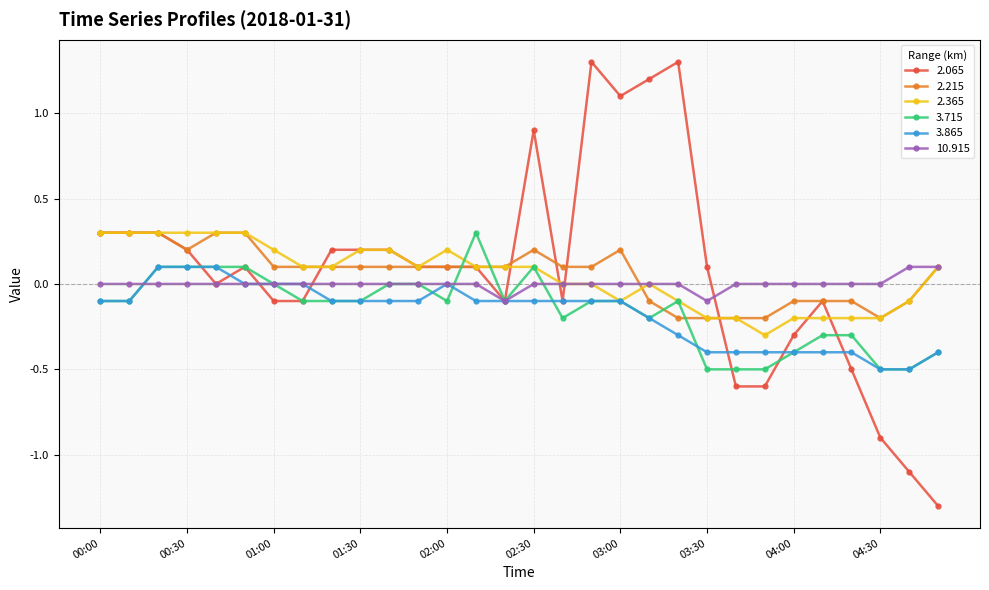

True or false: 2.065 has more than 1 points higher than both neighbors.

True